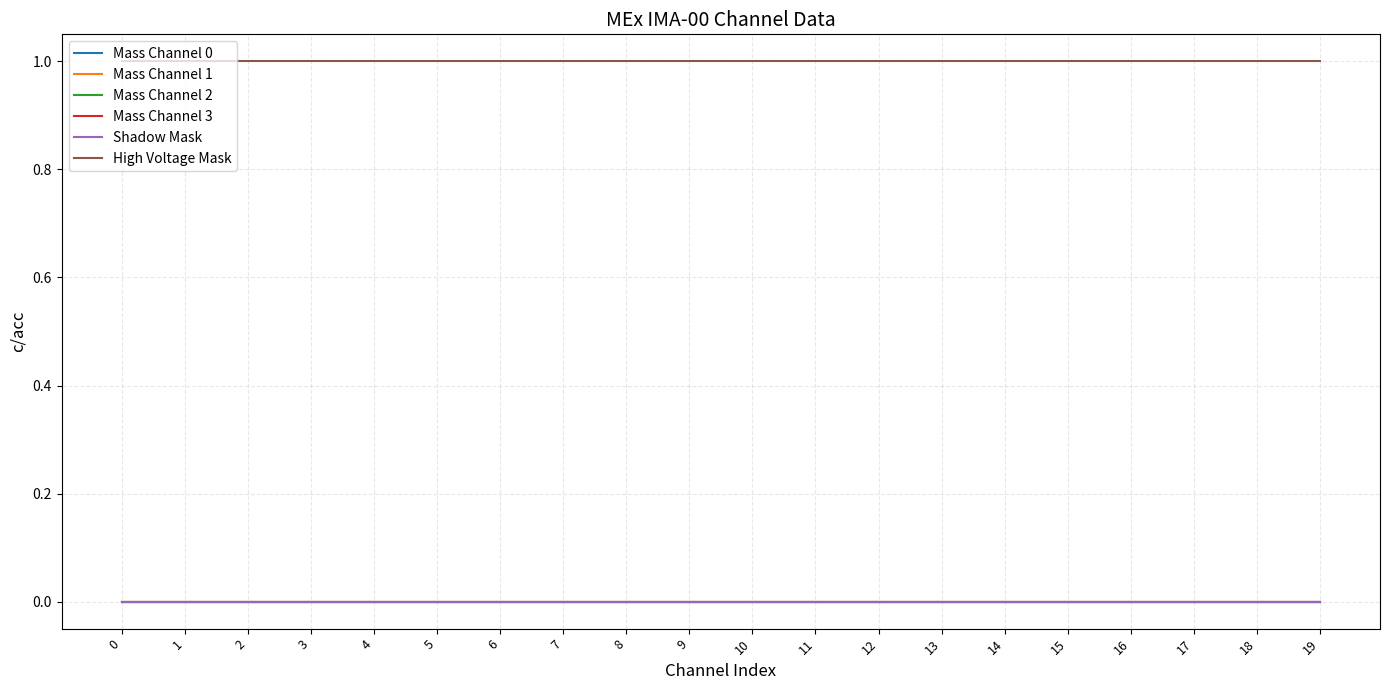

Which series has the largest total across all categories?

High Voltage Mask